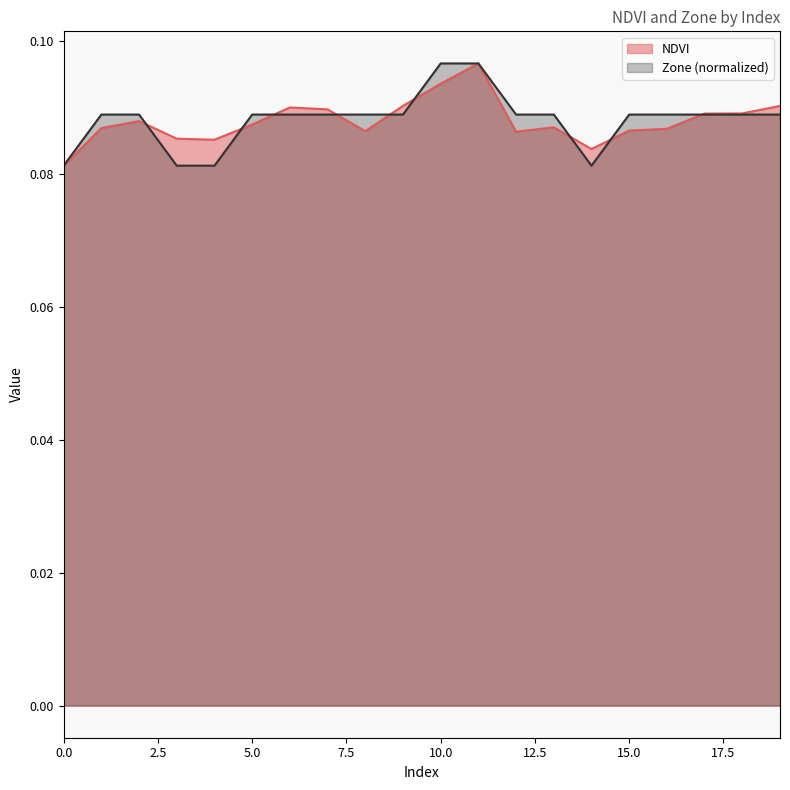

The value of Zone at 13 is 0.1. True or false?

False